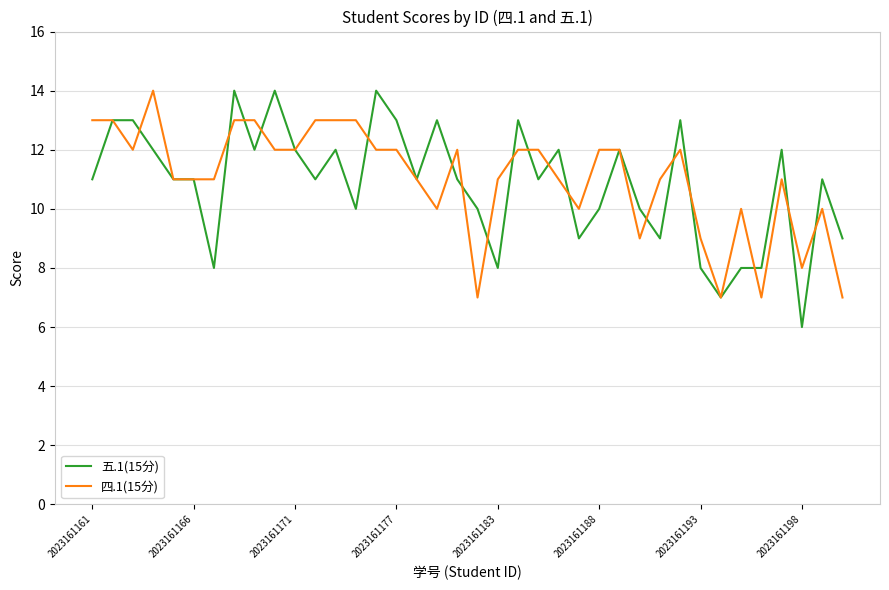

List the series in order of their overall mean, highest first.

四.1(15分), 五.1(15分)